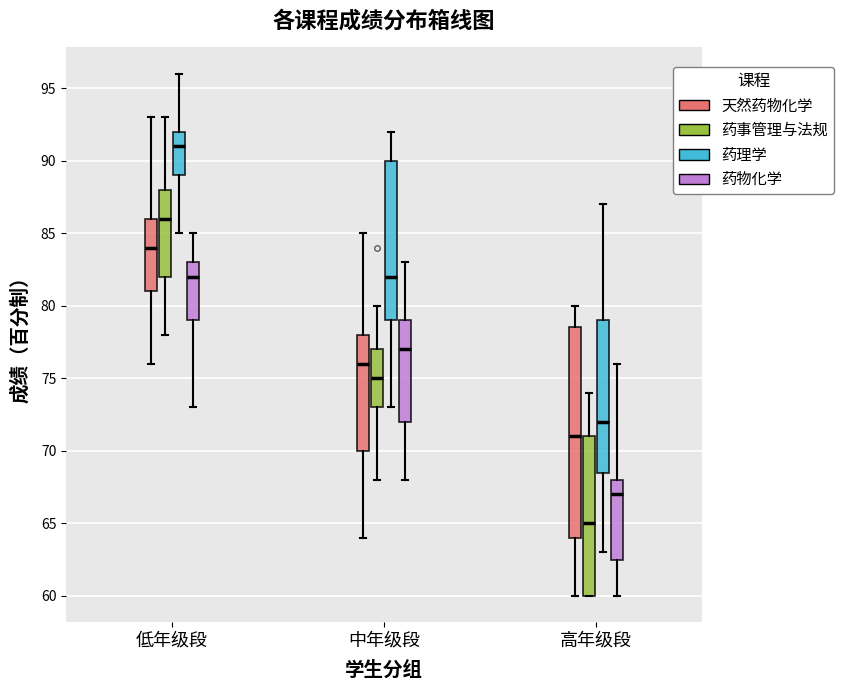

Which box has the lowest median line?

高年级段 (药事管理与法规)